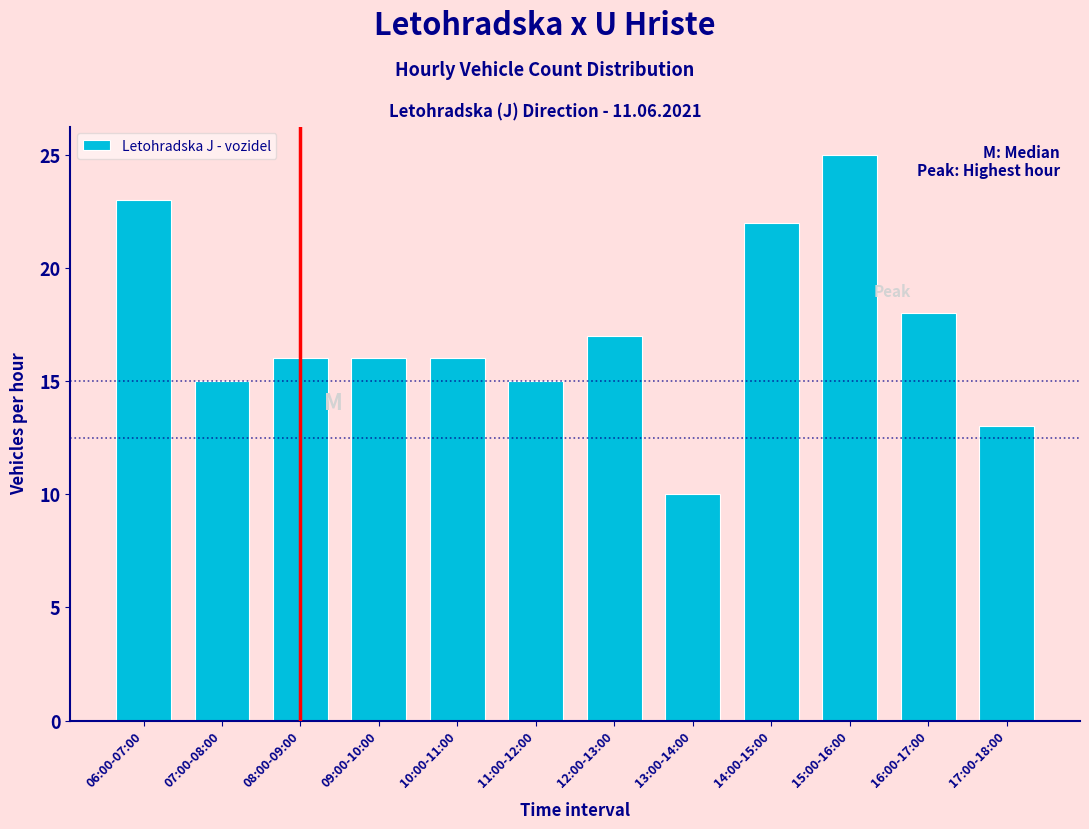

Reading left to right, list all the values displayed in this chart.

23	15	16	16	16	15	17	10	22	25	18	13